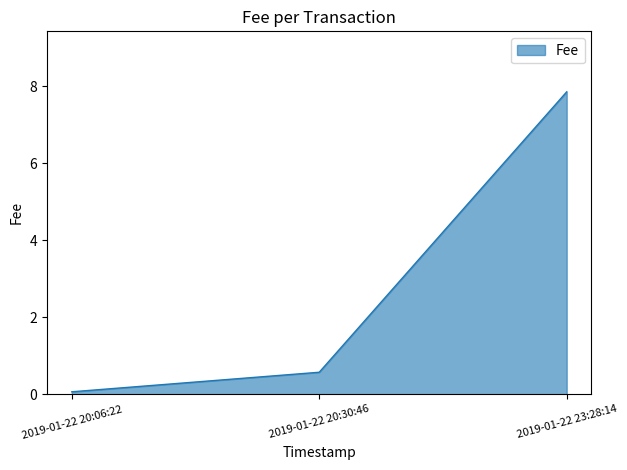

What is the change in value from 2019-01-22 20:06:22 to 2019-01-22 23:28:14?

+7.8